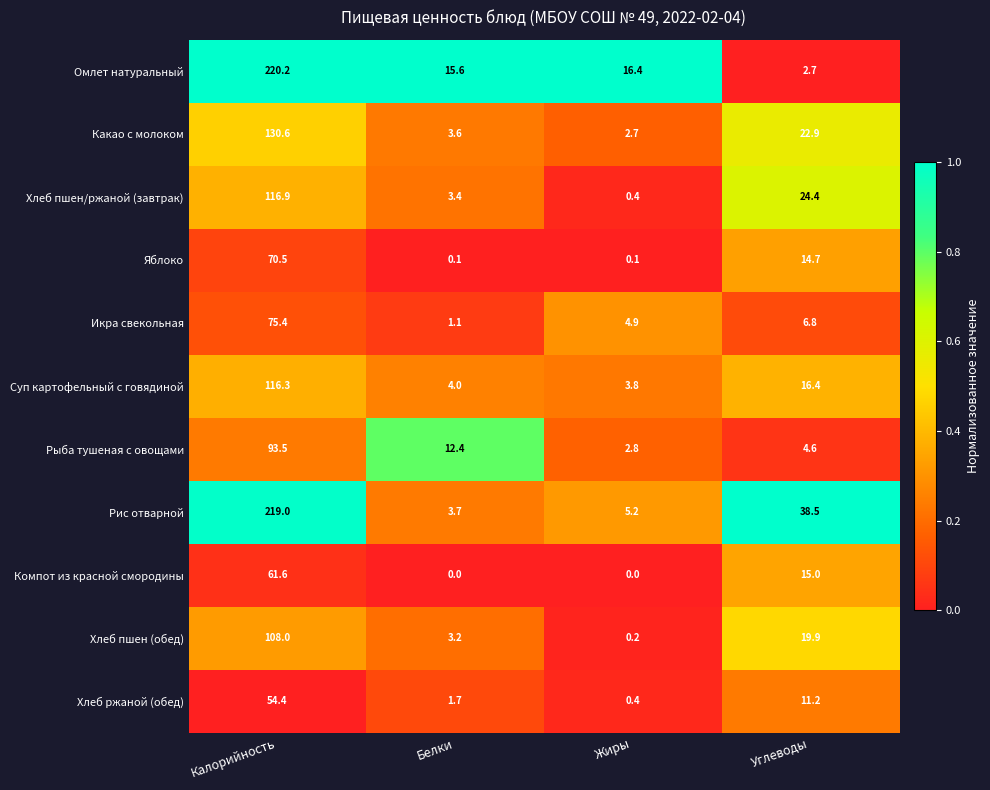

Which series has the largest range (max minus min)?

Омлет натуральный